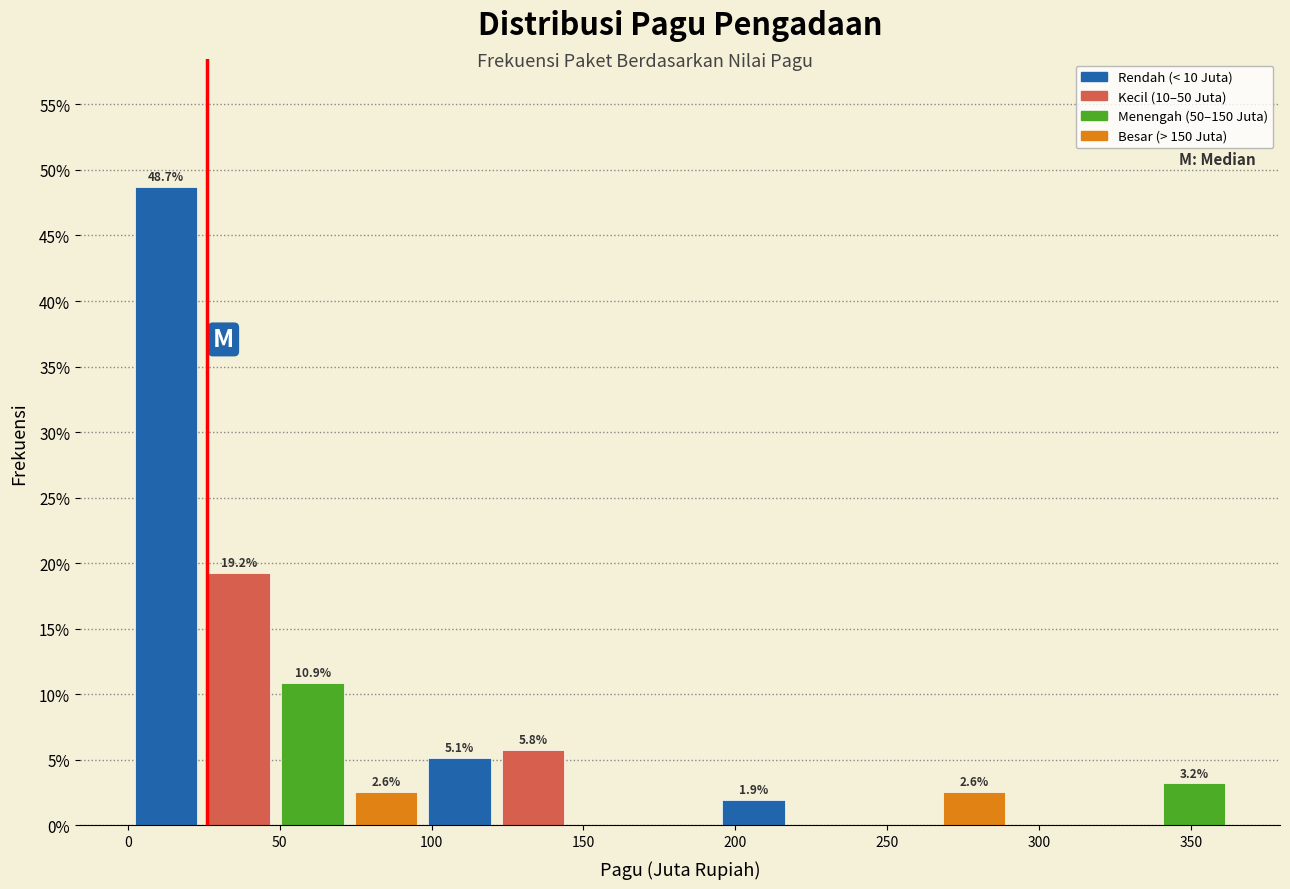

Which range on the x-axis has the tallest bar?

0 to 25